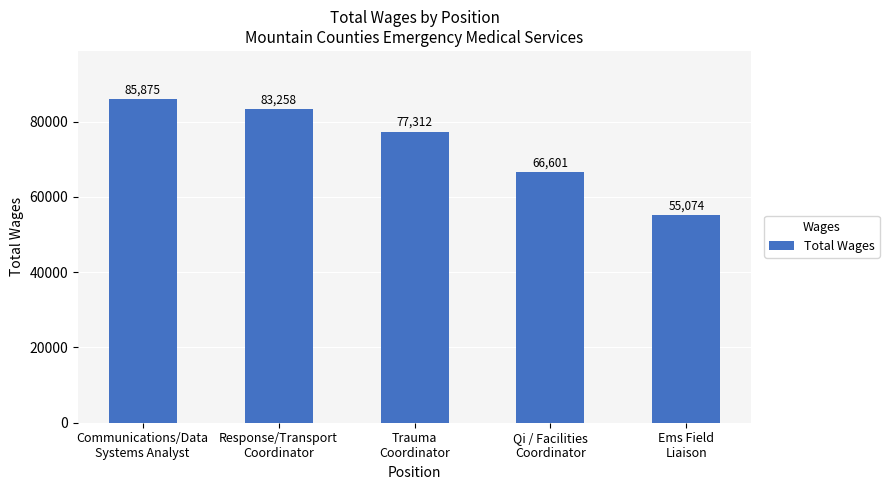

Reading left to right, what are all the values shown in this chart?

Communications/Data
Systems Analyst=85875	Response/Transport
Coordinator=83258	Trauma
Coordinator=77312	Qi / Facilities
Coordinator=66601	Ems Field
Liaison=55074